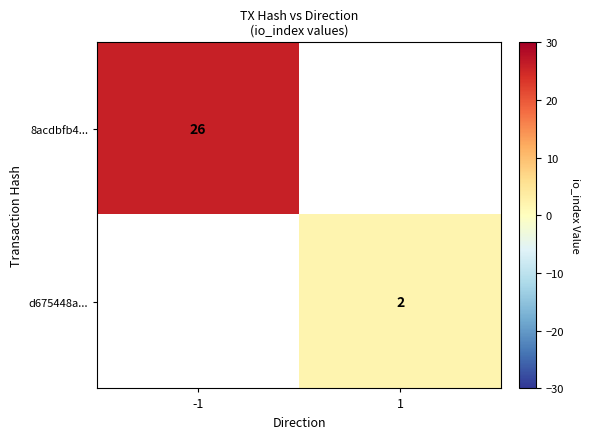

Count the number of categories in the chart.

2